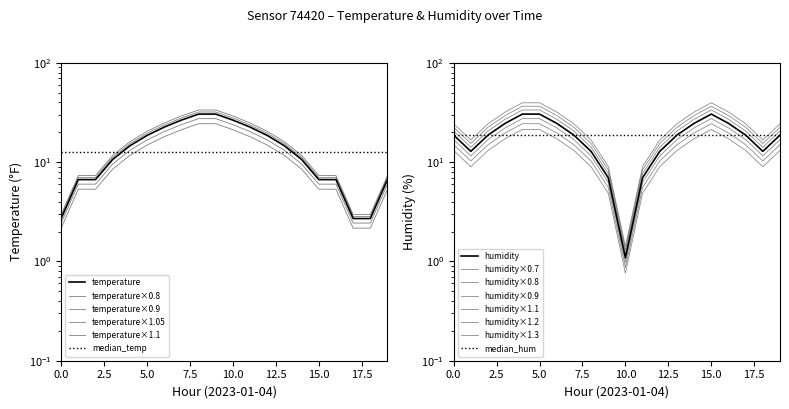

What is the difference between the humidity values at 02:00 and 08:00?

5.9